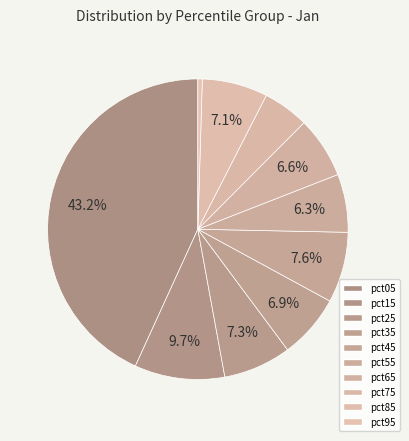

Between pct45 and pct75, which is larger?

pct45